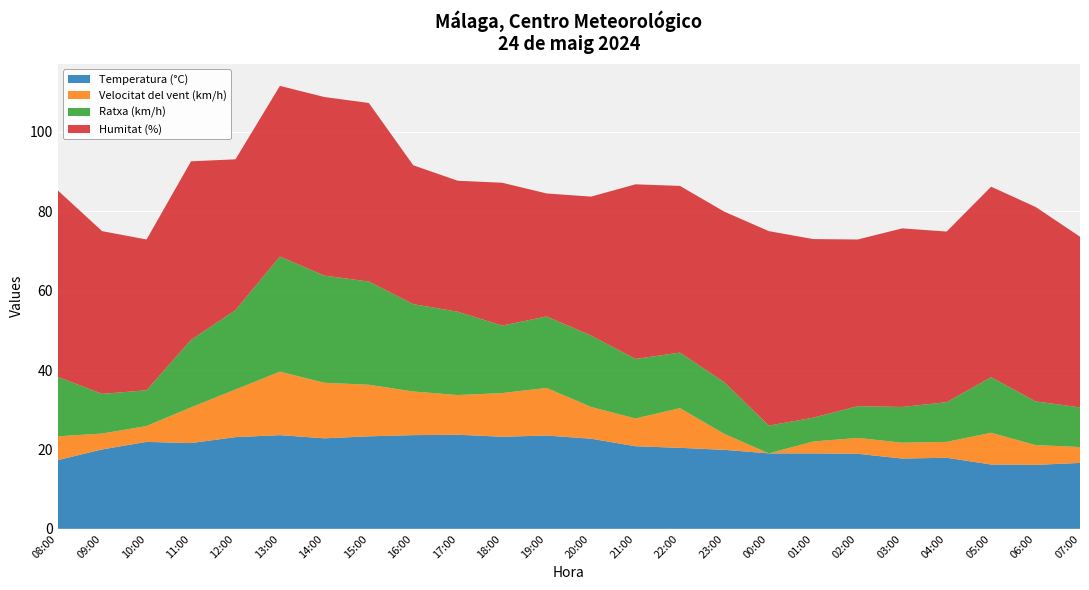

Reading left to right, list all the values displayed in this chart.

Temperatura (°C): 17.3	20.0	21.9	21.6	23.1	23.6	22.8	23.3	23.6	23.7	23.2	23.5	22.7	20.8	20.4	19.9	19.0	19.0	18.9	17.7	17.9	16.2	16.1	16.6
Velocitat del vent (km/h): 6.0	4.0	4.0	9.0	12.0	16.0	14.0	13.0	11.0	10.0	11.0	12.0	8.0	7.0	10.0	4.0	0.0	3.0	4.0	4.0	4.0	8.0	5.0	4.0
Ratxa (km/h): 15.0	10.0	9.0	17.0	20.0	29.0	27.0	26.0	22.0	21.0	17.0	18.0	18.0	15.0	14.0	13.0	7.0	6.0	8.0	9.0	10.0	14.0	11.0	10.0
Humitat (%): 47.0	41.0	38.0	45.0	38.0	43.0	45.0	45.0	35.0	33.0	36.0	31.0	35.0	44.0	42.0	43.0	49.0	45.0	42.0	45.0	43.0	48.0	49.0	43.0